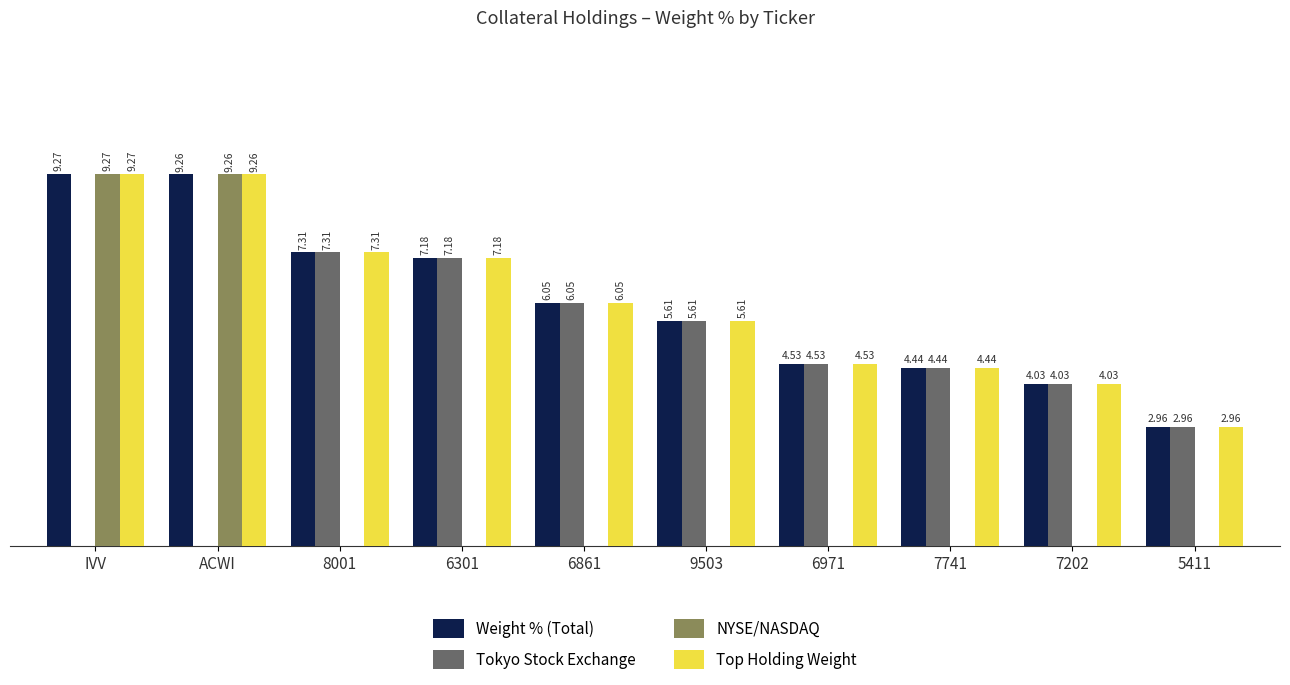

At which category is the sum across all series the highest?

IVV